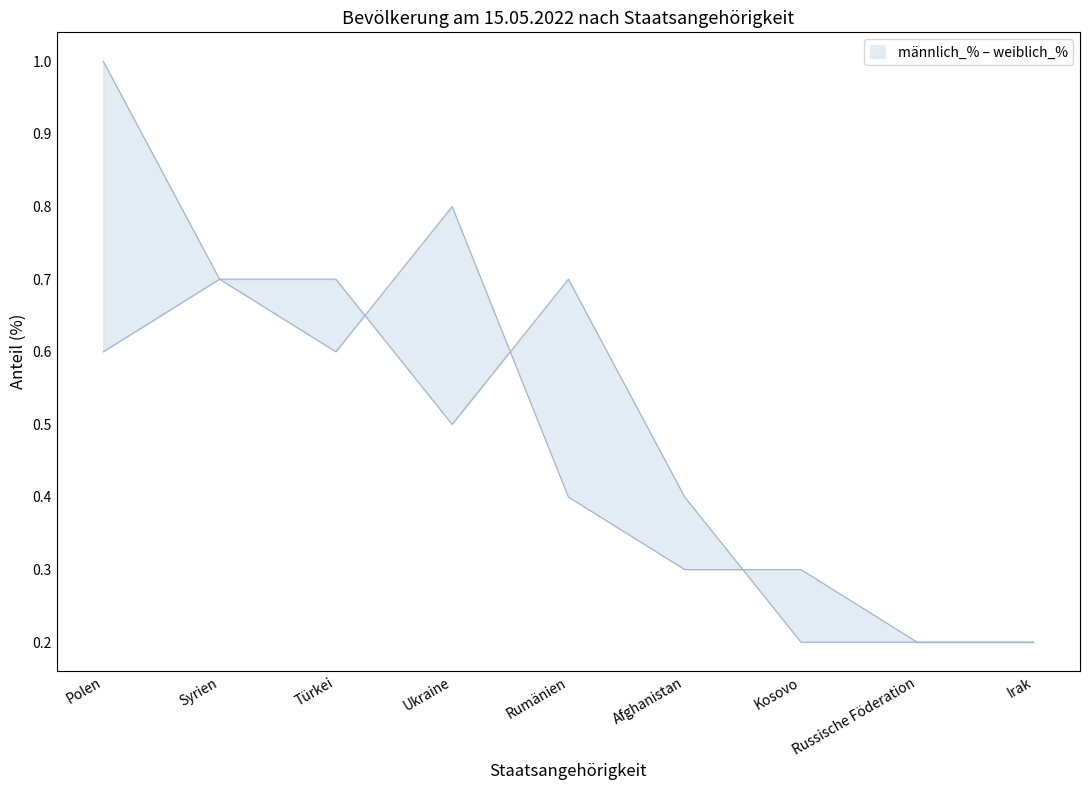

What is the sum of all männlich_% values?

4.6